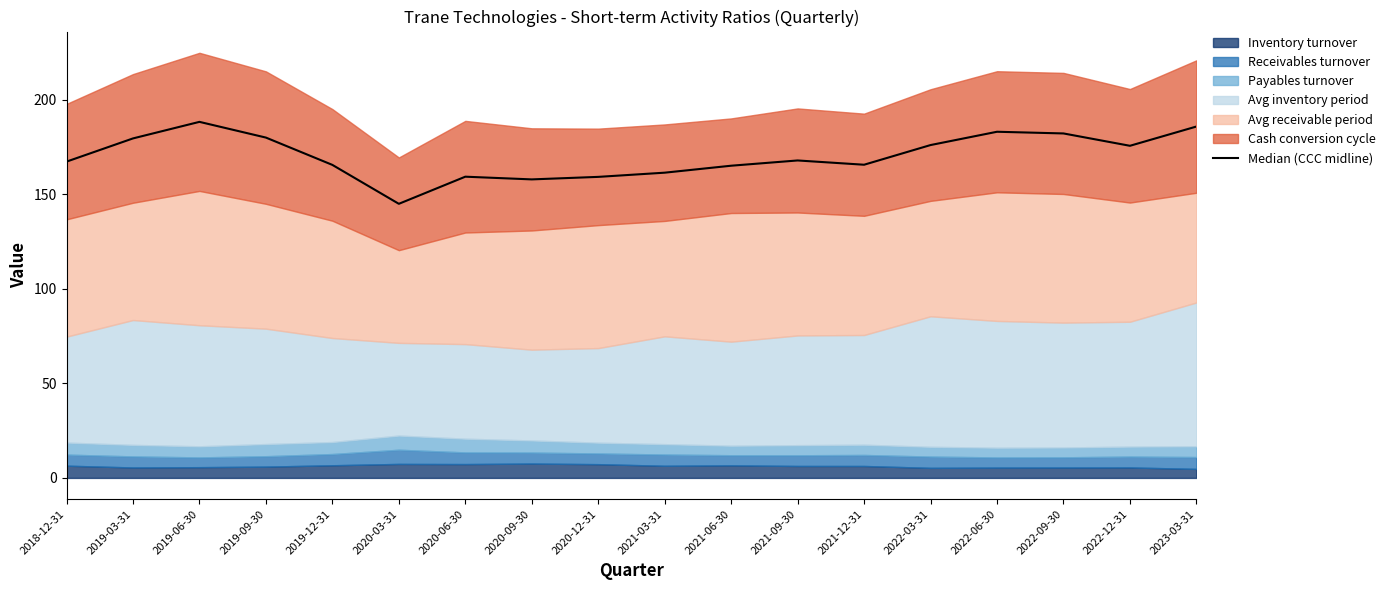

Which label corresponds to the largest value in the chart?

2019-06-30